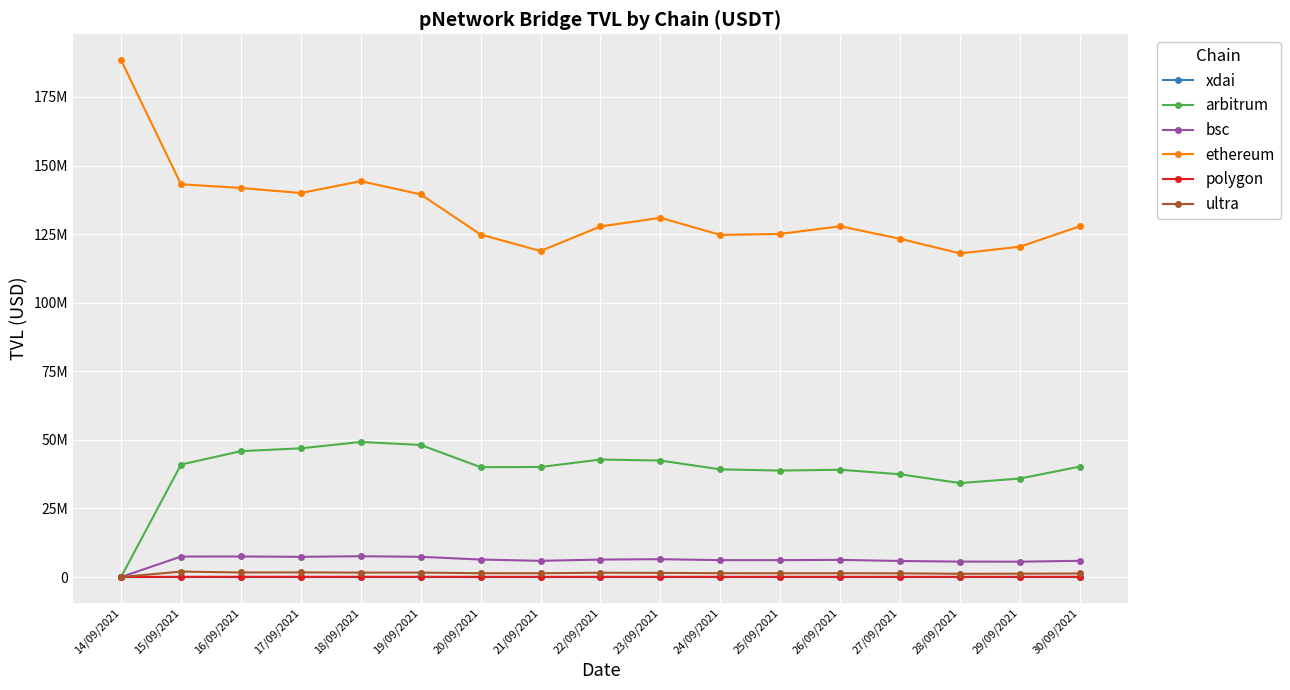

Where is polygon nearest to the value 47413?

21/09/2021